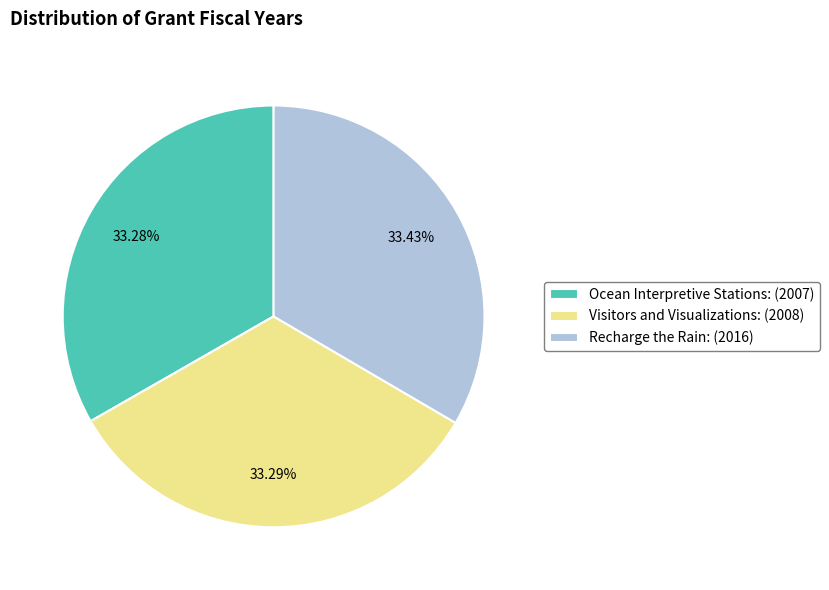

To the nearest percent, what is the average slice percentage?

33%